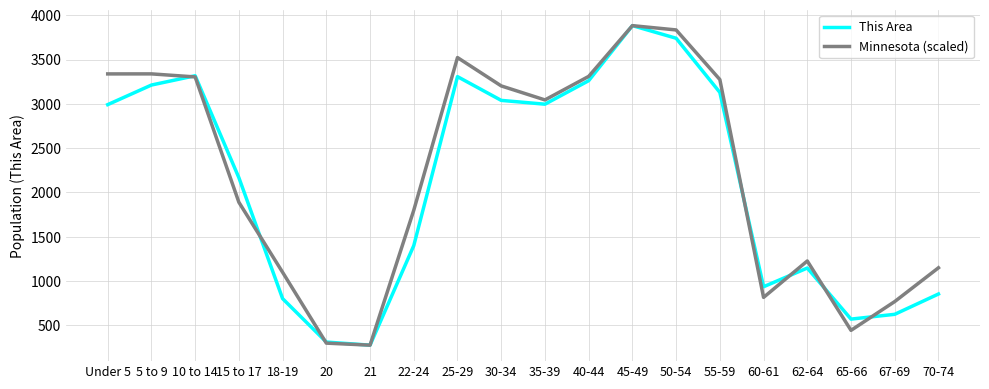

How many values in the Minnesota (scaled) series are below 3044?

10